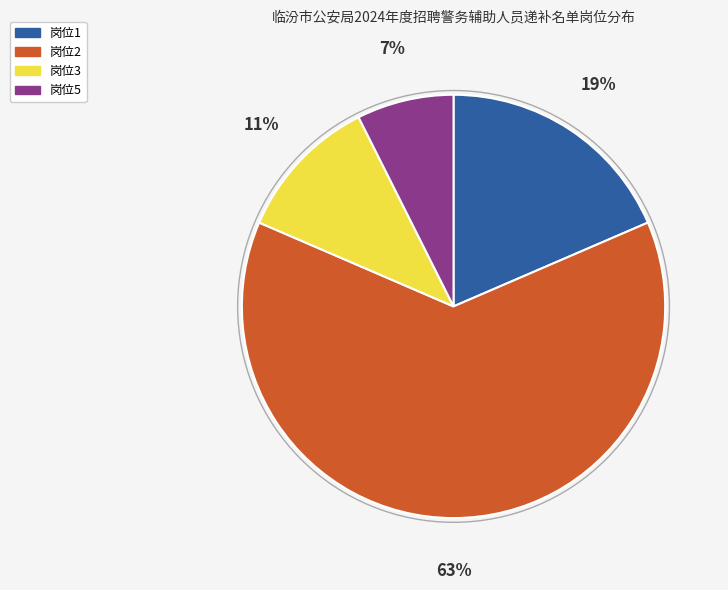

True or false: 岗位1 accounts for 9% of the total.

False